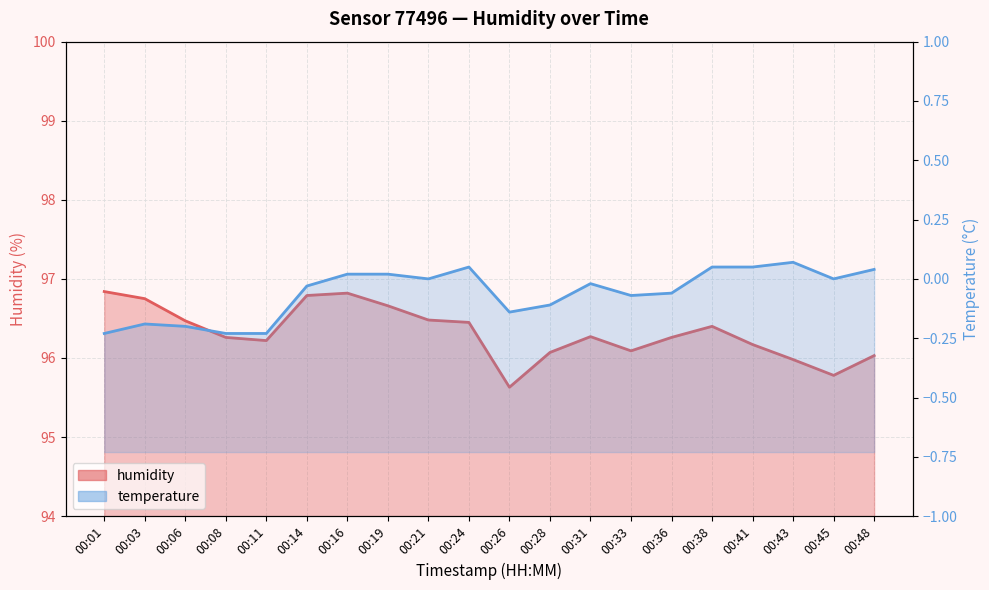

True or false: there are more than 2 points higher than both neighbors.

True